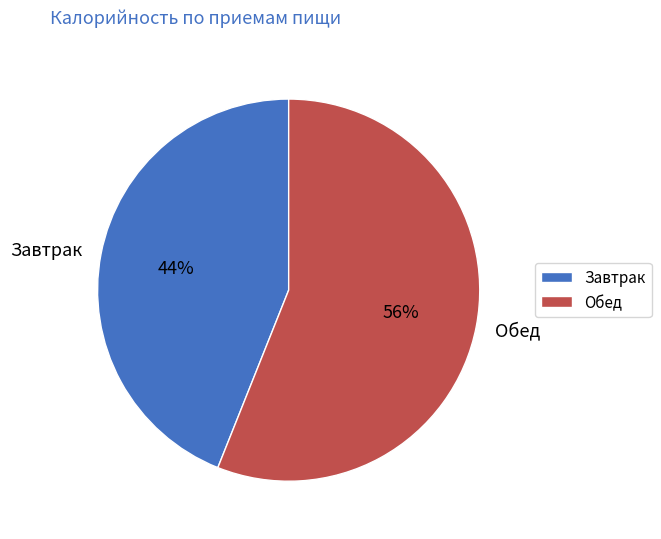

What percentage is the Обед slice, to the nearest percent?

56%